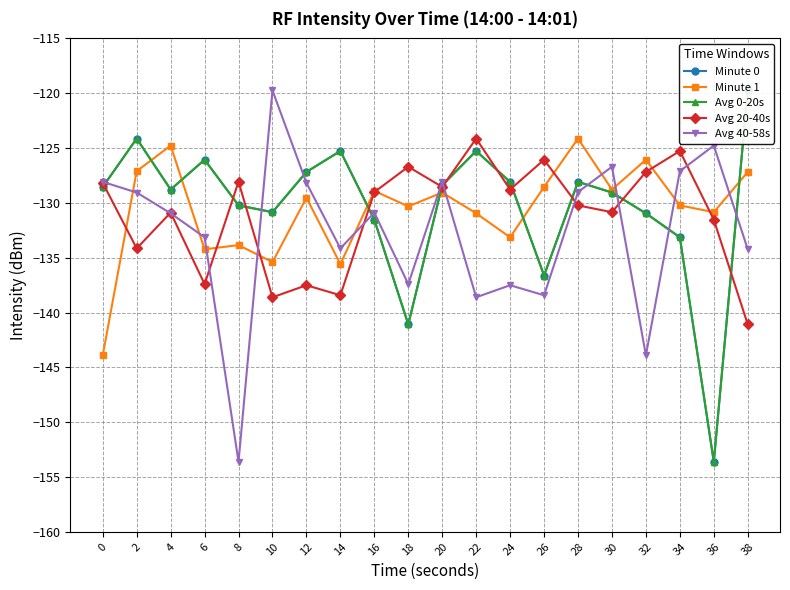

What is the sum of the Avg 0-20s values at 16 and 32?

-262.5